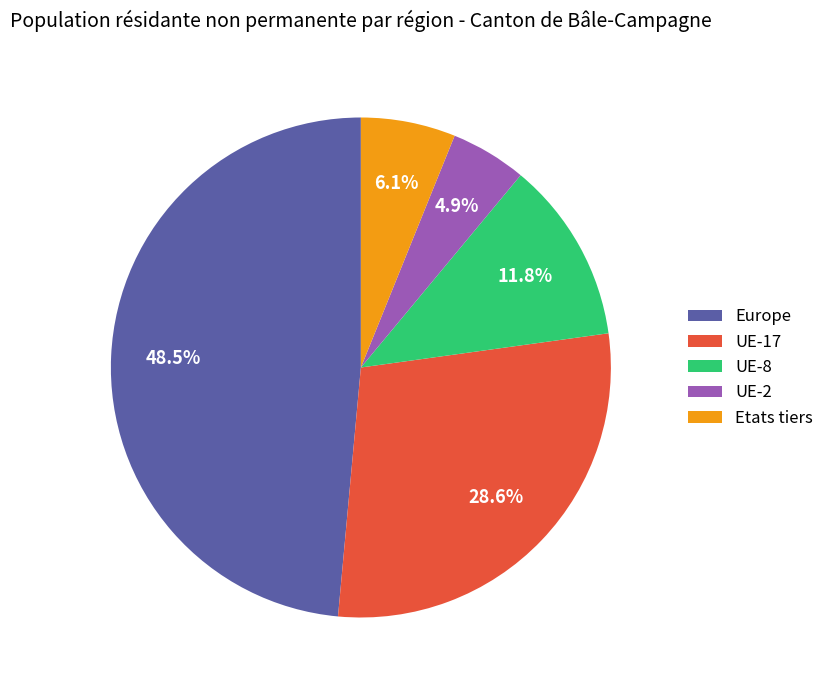

True or false: UE-2 accounts for 5% of the total.

True